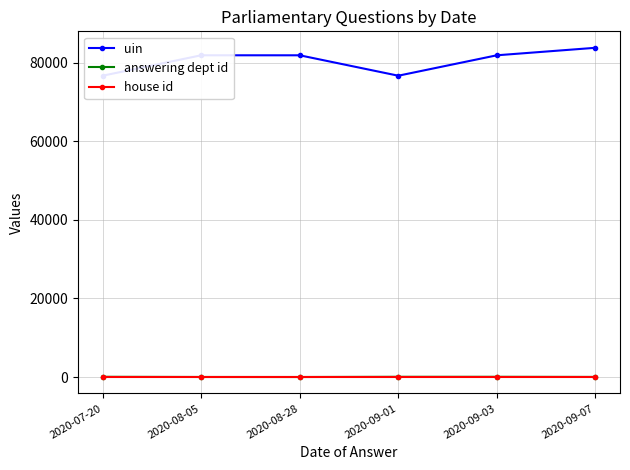

Is it true that uin equals 81894 at 2020-08-28?

True